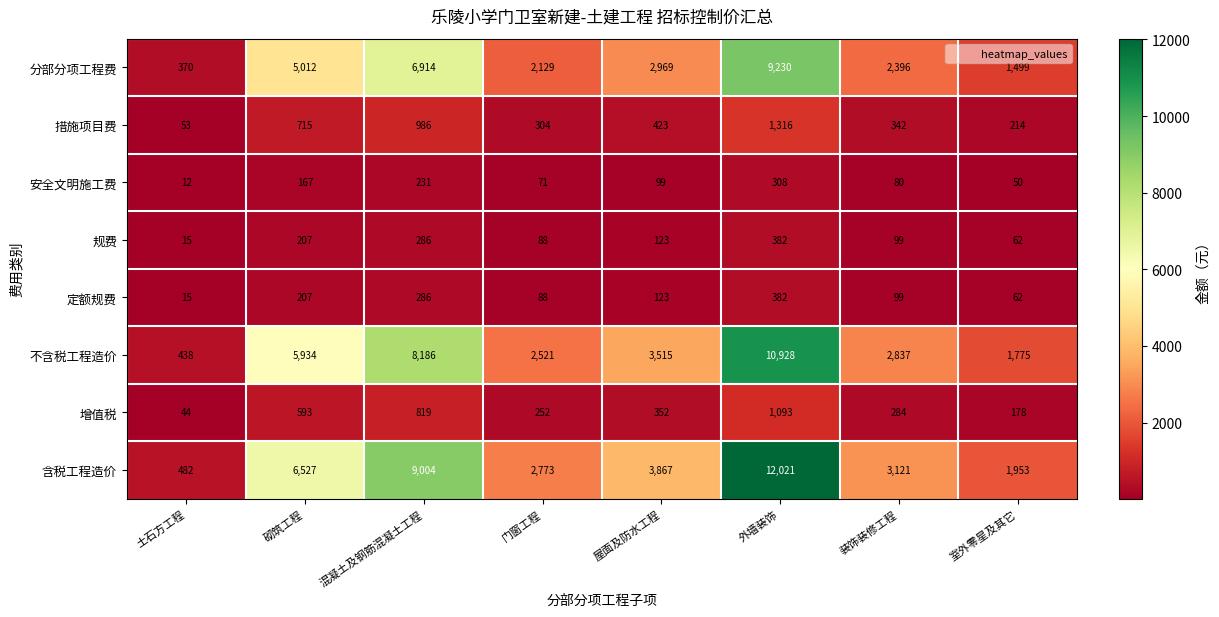

Which category has the lowest value across all series?

土石方工程